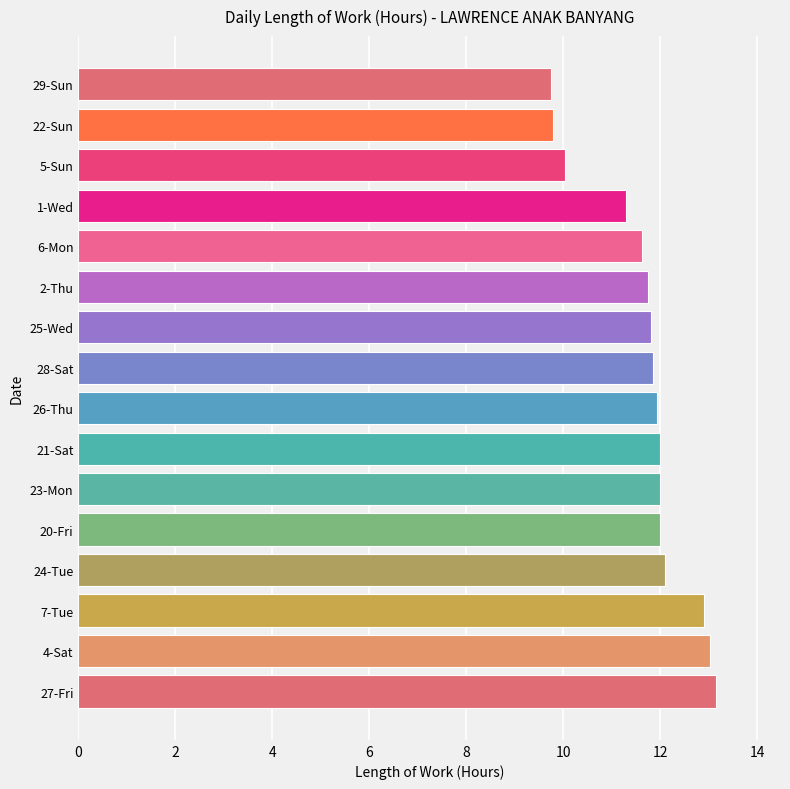

What is the sum of the values at 27-Fri and 24-Tue?

25.2